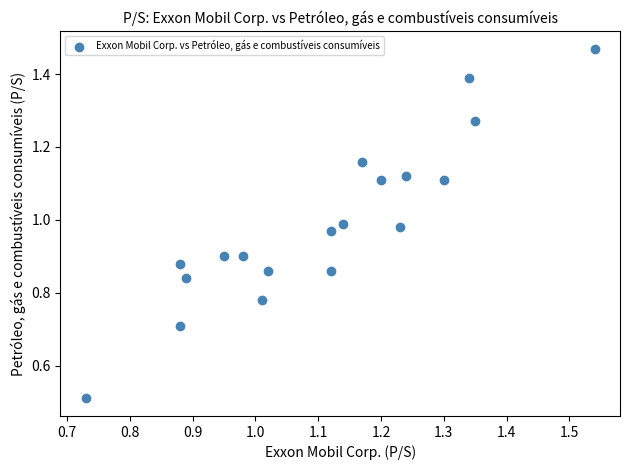

What Y value in the scatter plot is closest to 0?

0.5